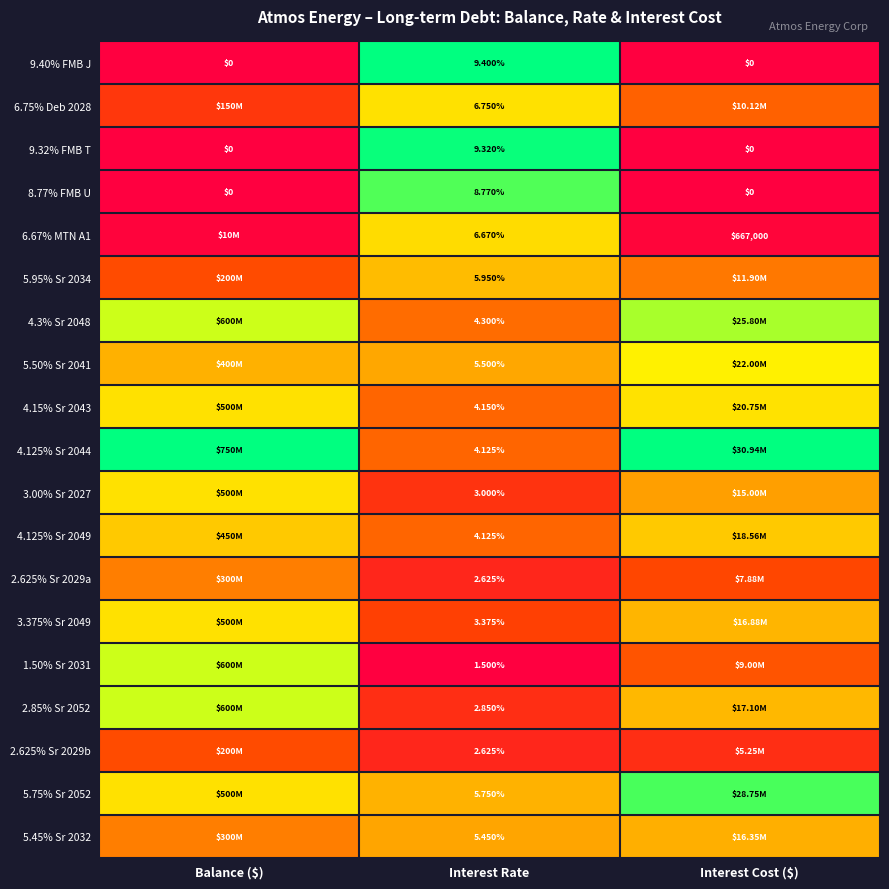

Which category has the highest value in the 9.40% FMB J series?

Interest Rate